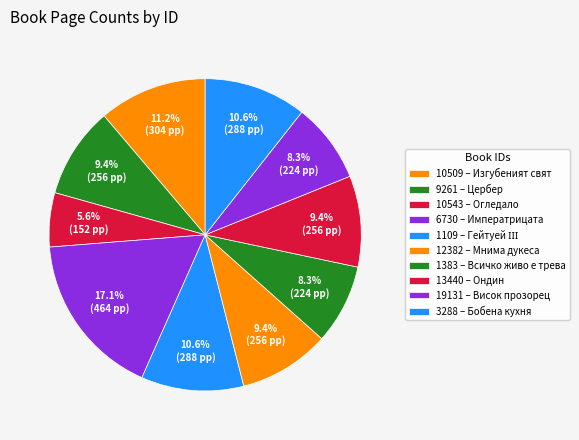

Rank the categories by value from lowest to highest.

10543, 1383, 19131, 9261, 12382, 13440, 1109, 3288, 10509, 6730